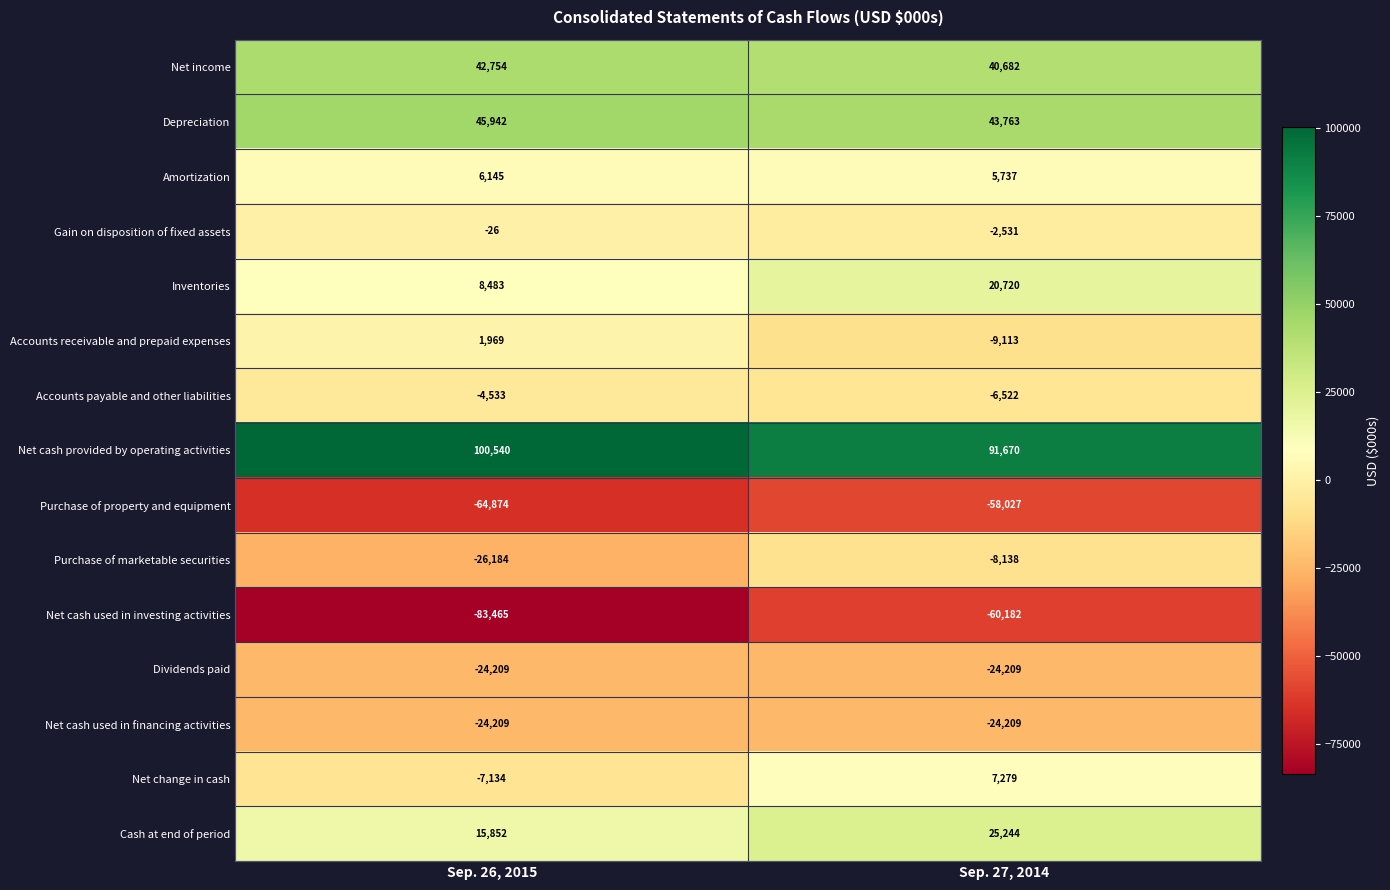

Reading left to right, list all the values displayed in this chart.

Net income: Sep. 26, 2015=42754	Sep. 27, 2014=40682
Depreciation: Sep. 26, 2015=45942	Sep. 27, 2014=43763
Amortization: Sep. 26, 2015=6145	Sep. 27, 2014=5737
Gain on disposition of fixed assets: Sep. 26, 2015=-26	Sep. 27, 2014=-2531
Inventories: Sep. 26, 2015=8483	Sep. 27, 2014=20720
Accounts receivable and prepaid expenses: Sep. 26, 2015=1969	Sep. 27, 2014=-9113
Accounts payable and other liabilities: Sep. 26, 2015=-4533	Sep. 27, 2014=-6522
Net cash provided by operating activities: Sep. 26, 2015=100540	Sep. 27, 2014=91670
Purchase of property and equipment: Sep. 26, 2015=-64874	Sep. 27, 2014=-58027
Purchase of marketable securities: Sep. 26, 2015=-26184	Sep. 27, 2014=-8138
Net cash used in investing activities: Sep. 26, 2015=-83465	Sep. 27, 2014=-60182
Dividends paid: Sep. 26, 2015=-24209	Sep. 27, 2014=-24209
Net cash used in financing activities: Sep. 26, 2015=-24209	Sep. 27, 2014=-24209
Net change in cash: Sep. 26, 2015=-7134	Sep. 27, 2014=7279
Cash at end of period: Sep. 26, 2015=15852	Sep. 27, 2014=25244